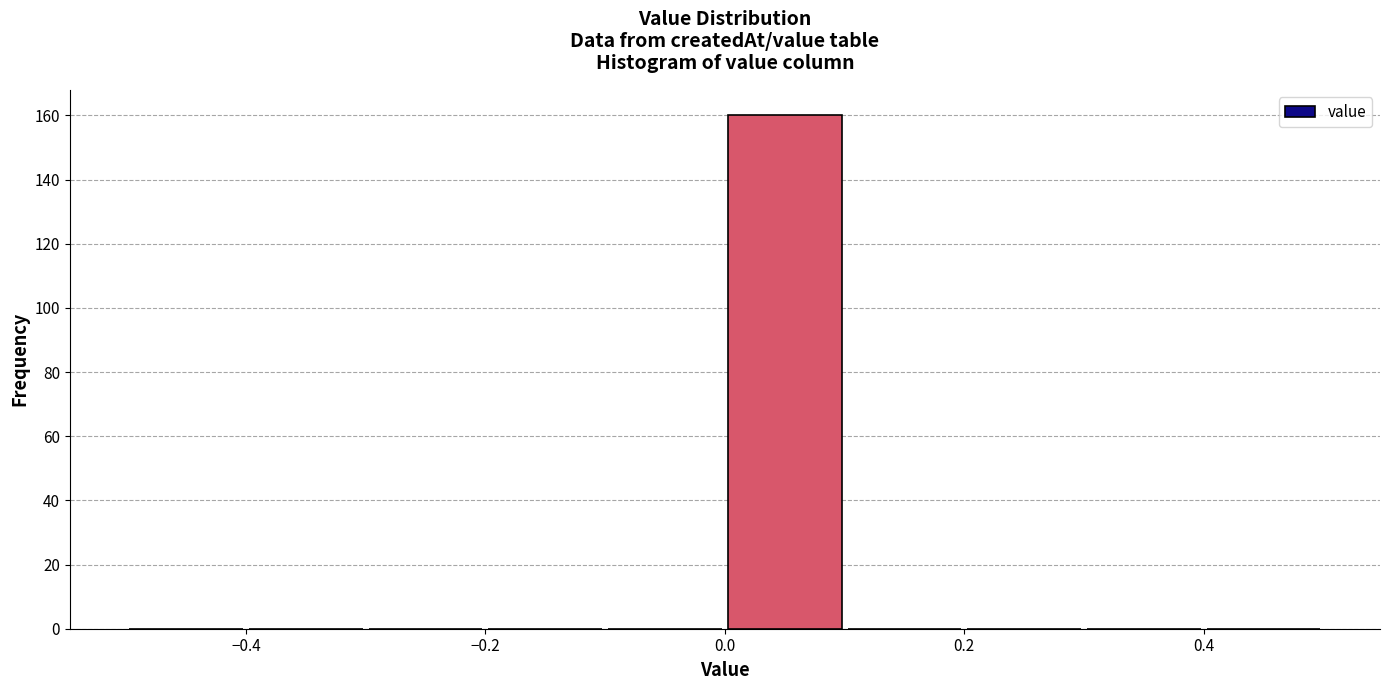

How tall is the bar that spans 0.0 to 0.1 on the x-axis? The values are not printed on the chart, so give them approximately, as read against the axis.

160